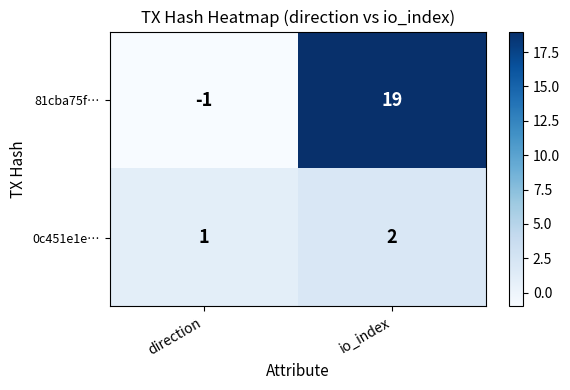

Where is 81cba75f… nearest to the value 9?

direction